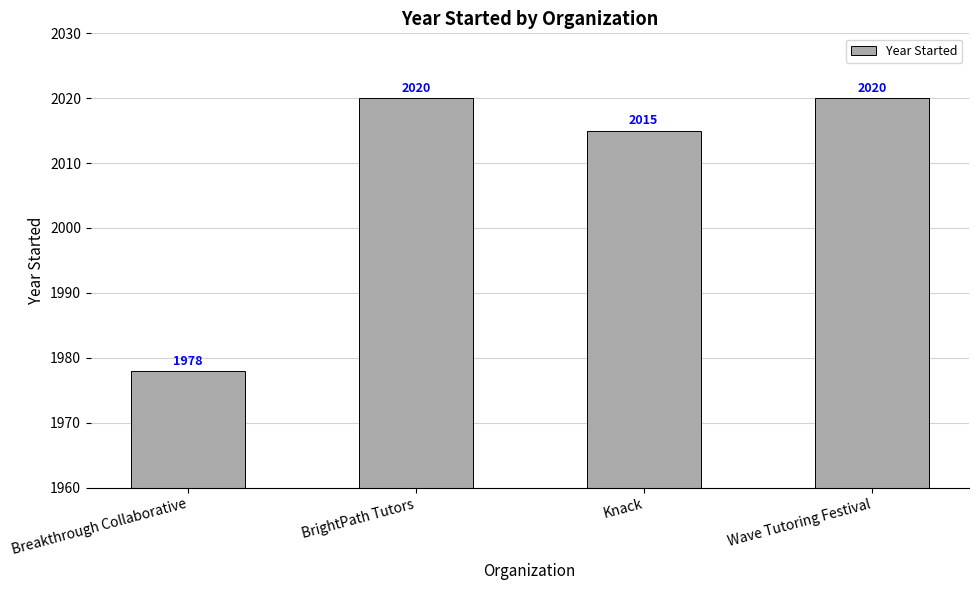

What is the sum of all values?

8033